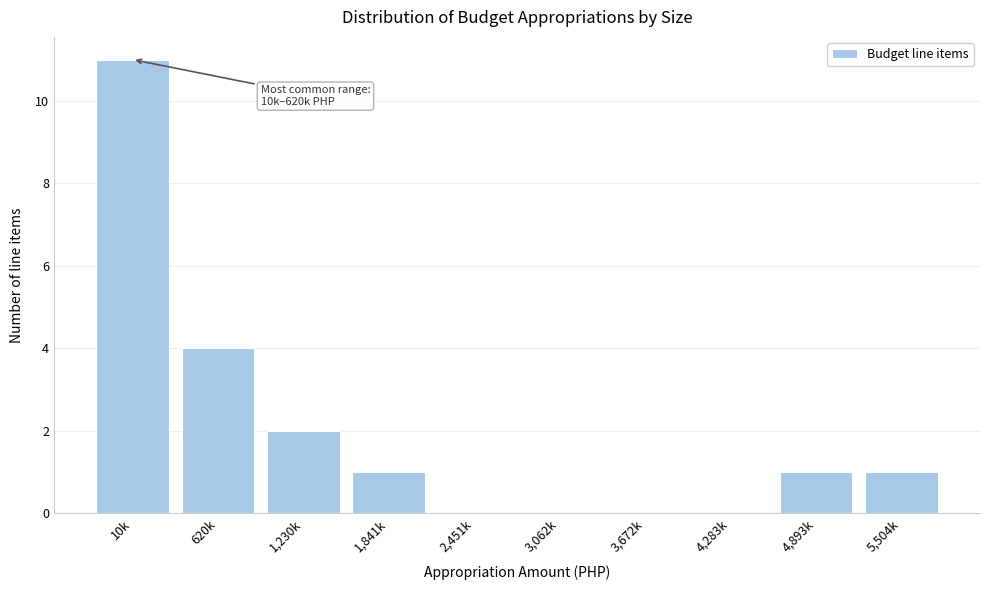

Reading left to right, list all the values displayed in this chart.

10k=11	620k=4	1,230k=2	1,841k=1	2,451k=0	3,062k=0	3,672k=0	4,283k=0	4,893k=1	5,504k=1